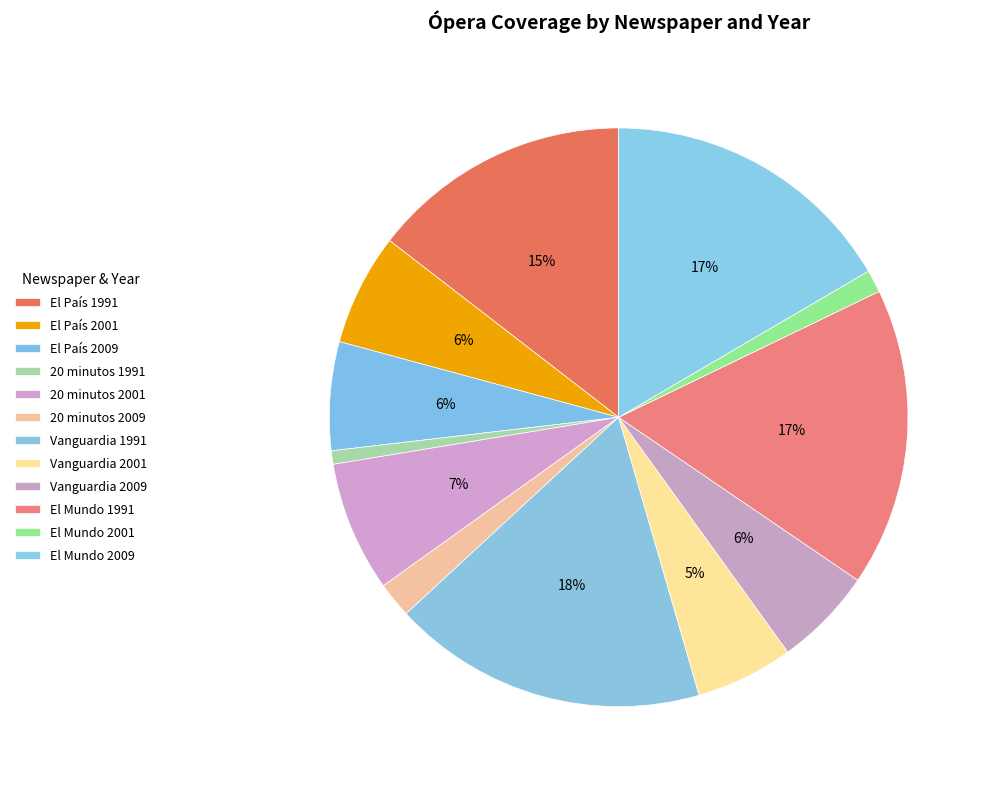

To the nearest percent, what percentage of the pie is El Mundo 2009?

17%